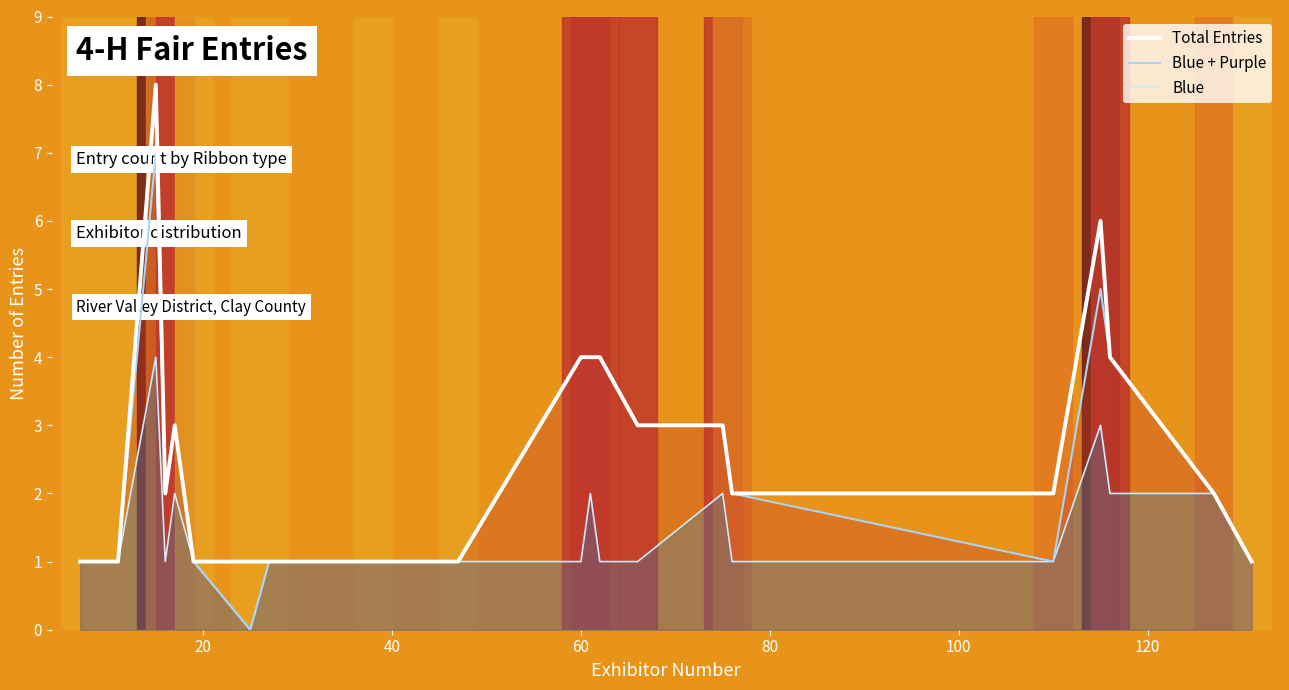

Does the chart display data point markers on the line(s)?

No